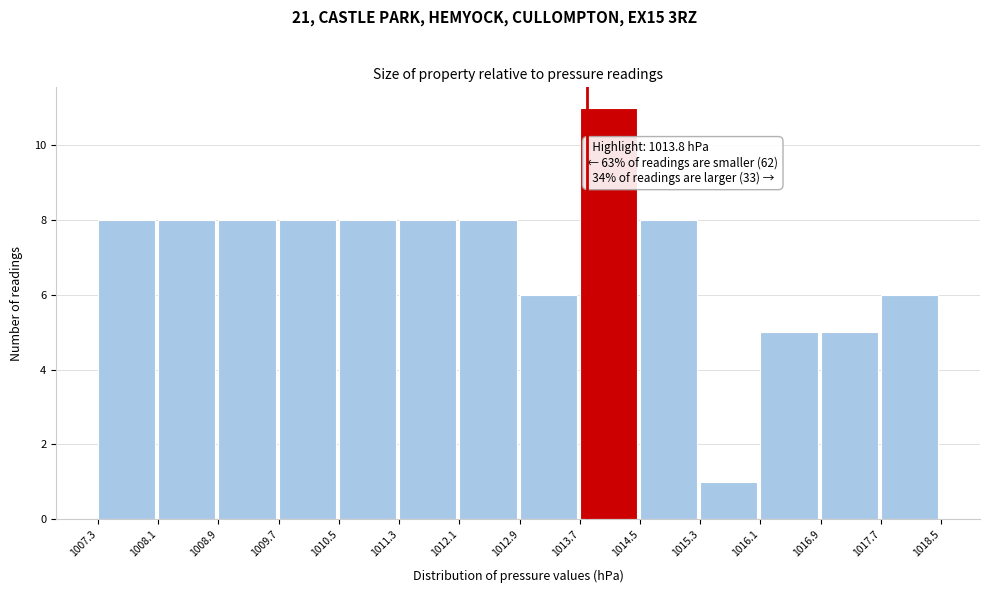

Over which range of the x-axis is the bar tallest?

1013.7 to 1014.5